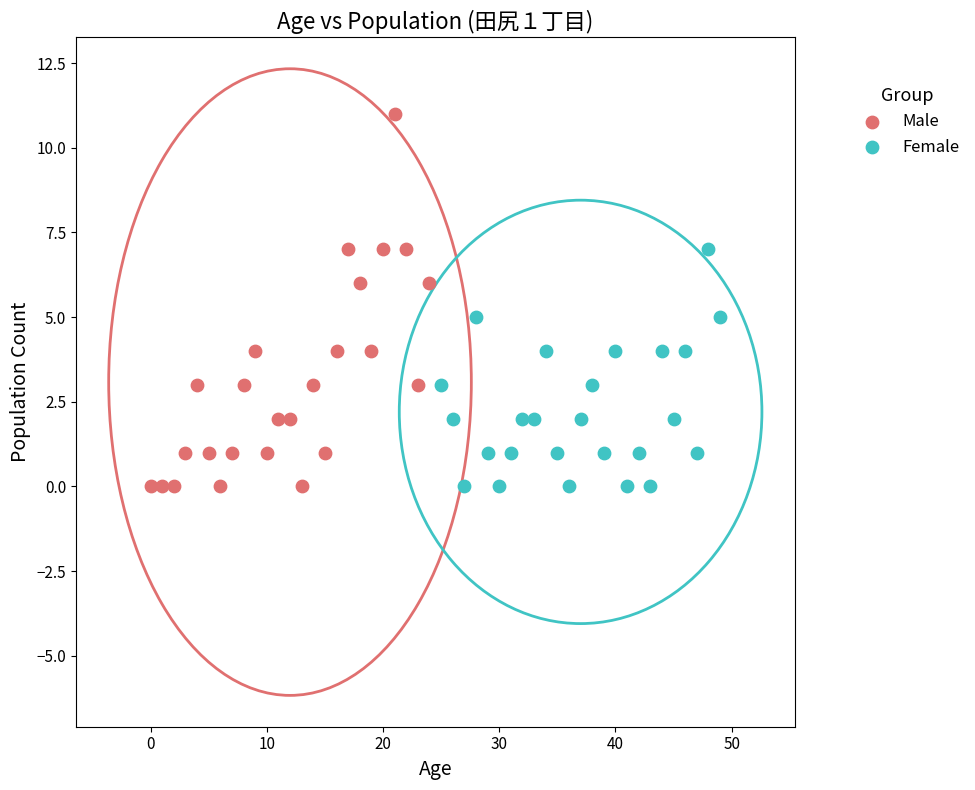

Which series reaches the maximum Y coordinate?

Male